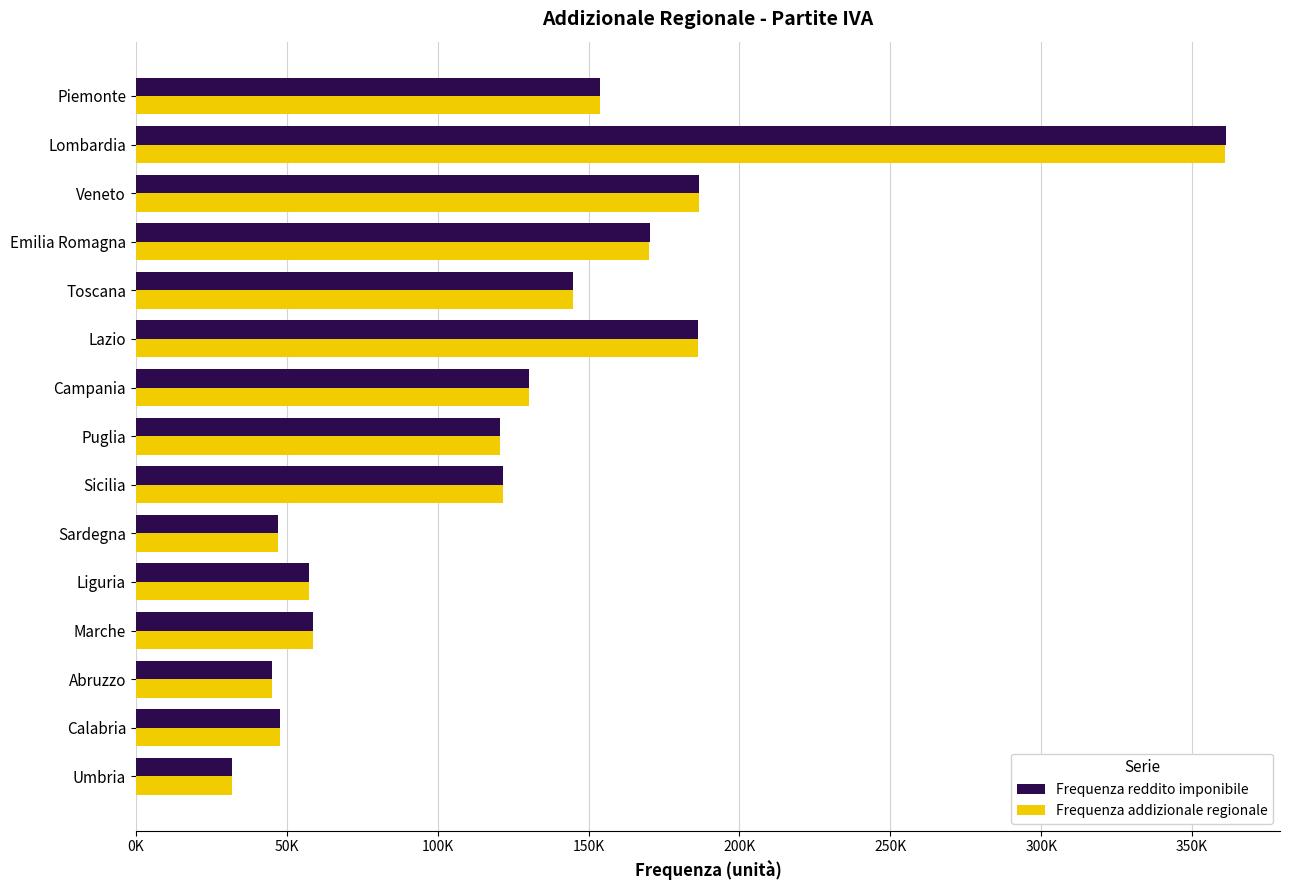

What are all the series names shown in the legend?

Frequenza reddito imponibile, Frequenza addizionale regionale